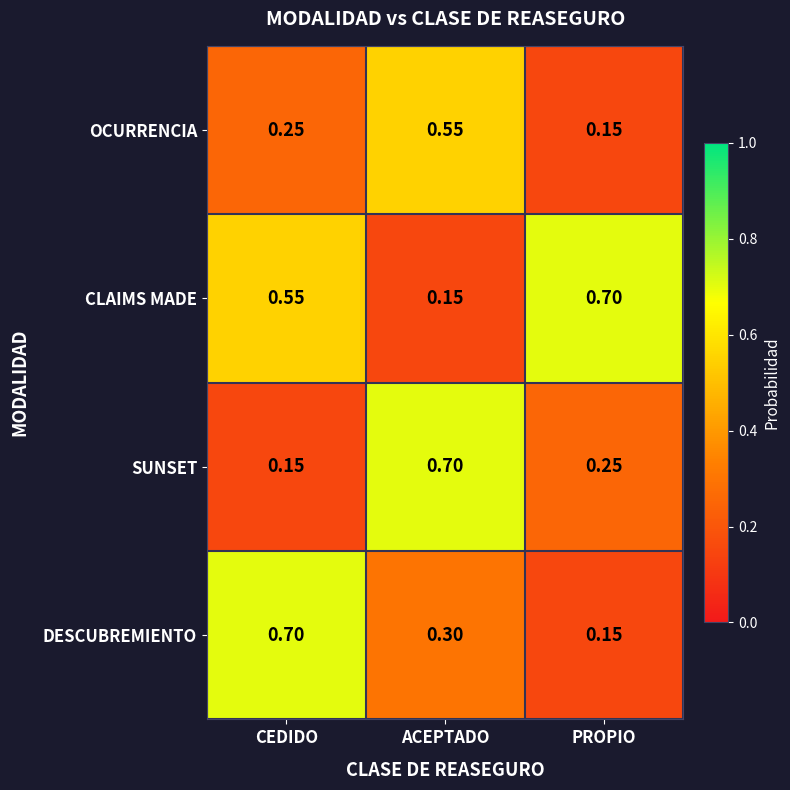

At which label is SUNSET closest to 0?

CEDIDO